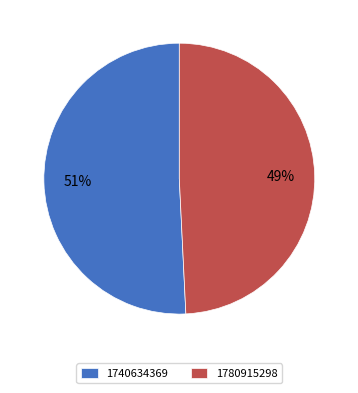

Which slice is the largest?

1740634369